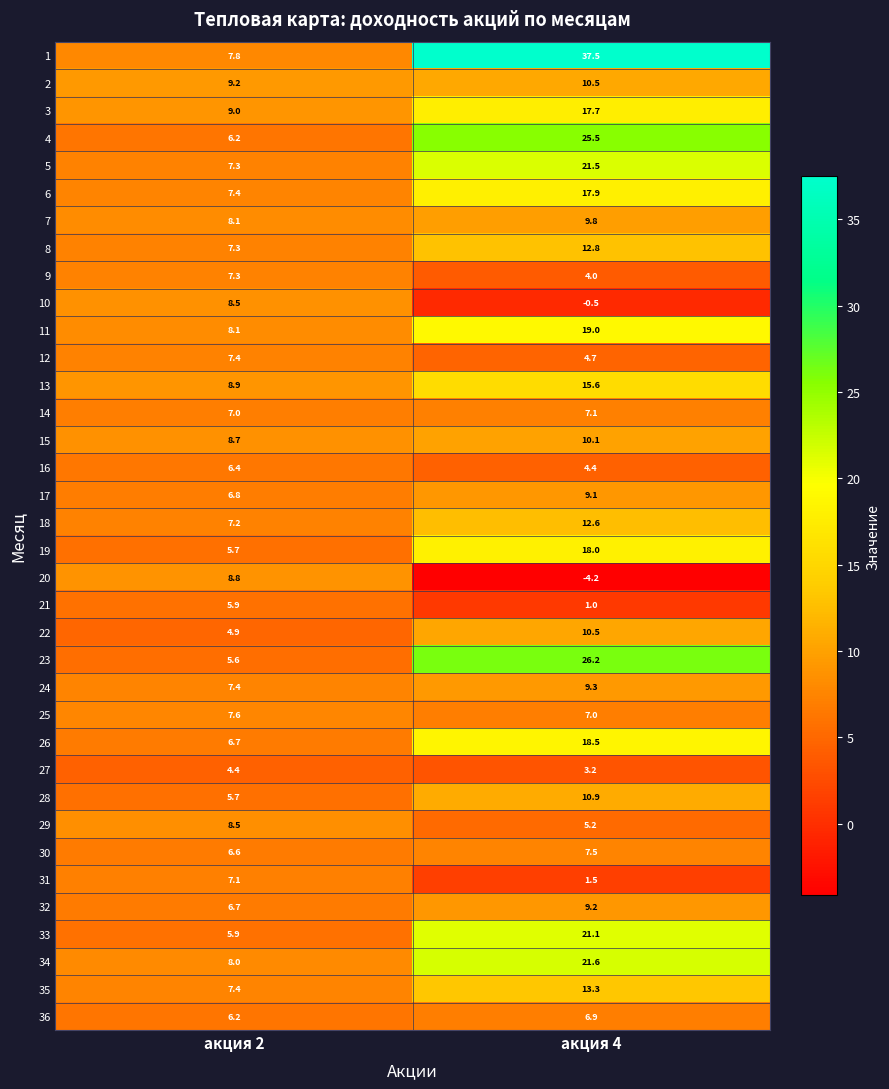

How many values in the 20 series exceed 8?

1